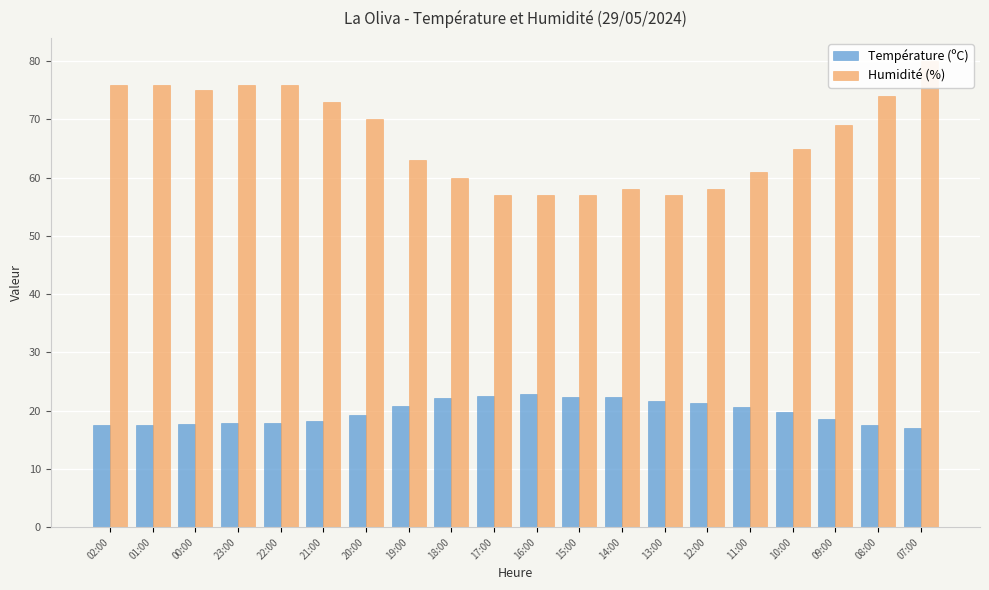

Reading right to left, list all the values displayed in this chart.

Température (ºC): 17.0	17.5	18.5	19.8	20.6	21.4	21.7	22.3	22.3	22.8	22.5	22.2	20.8	19.2	18.3	17.8	17.9	17.7	17.6	17.5
Humidité (%): 80.0	74.0	69.0	65.0	61.0	58.0	57.0	58.0	57.0	57.0	57.0	60.0	63.0	70.0	73.0	76.0	76.0	75.0	76.0	76.0